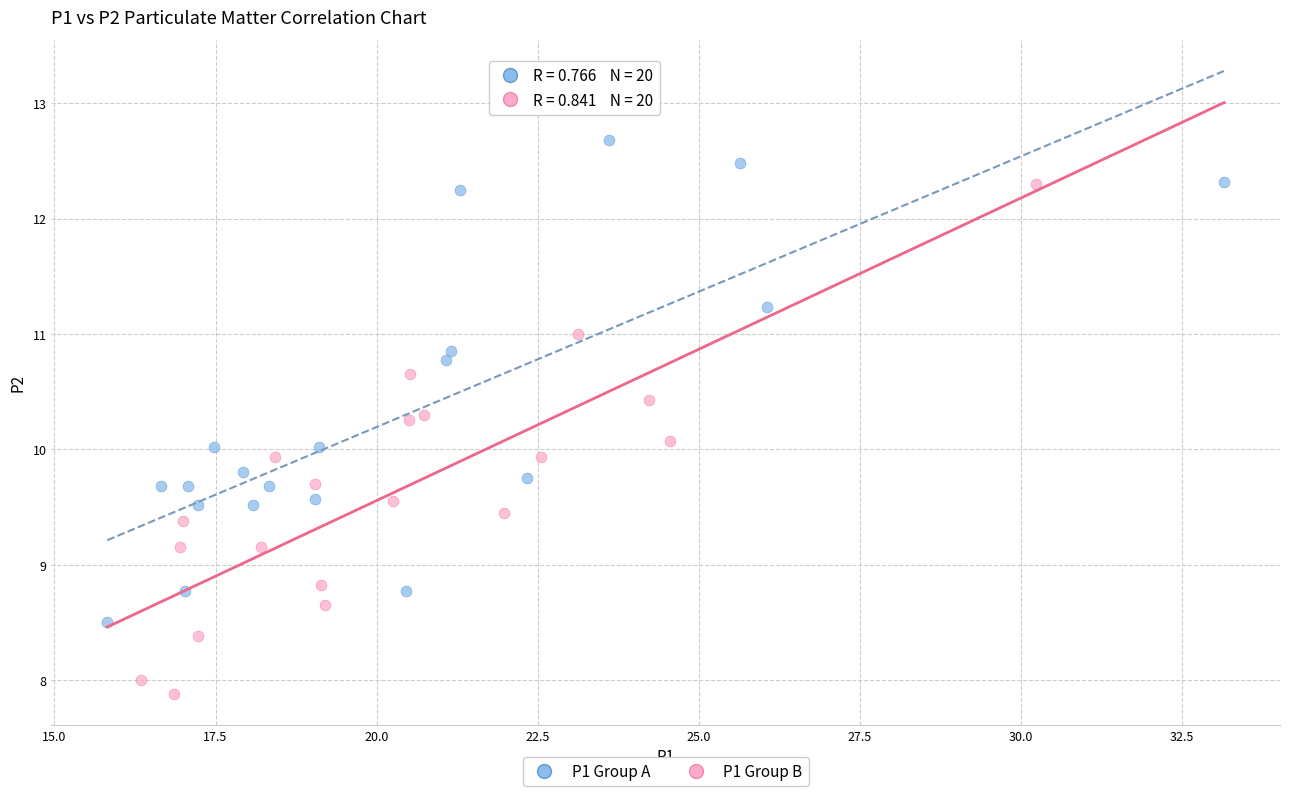

Which series reaches the maximum Y coordinate?

P1 Group A